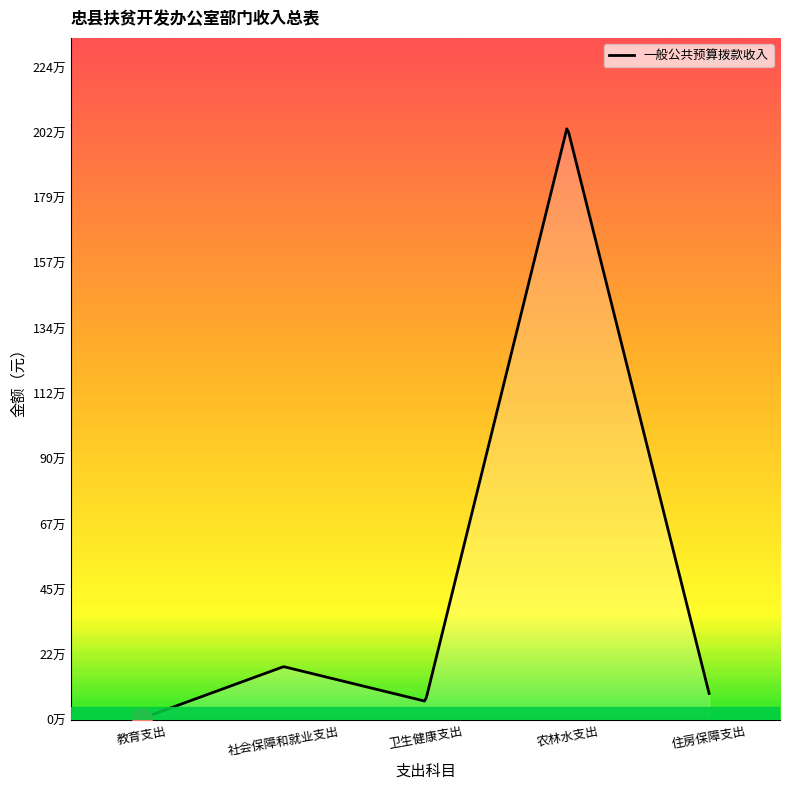

Does the chart display data point markers on the line(s)?

No